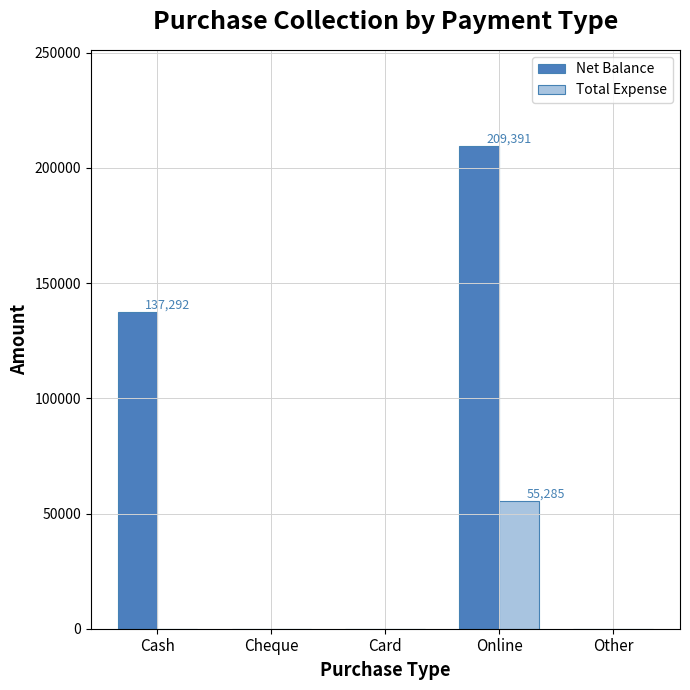

At which label does Total Expense reach its peak?

Online